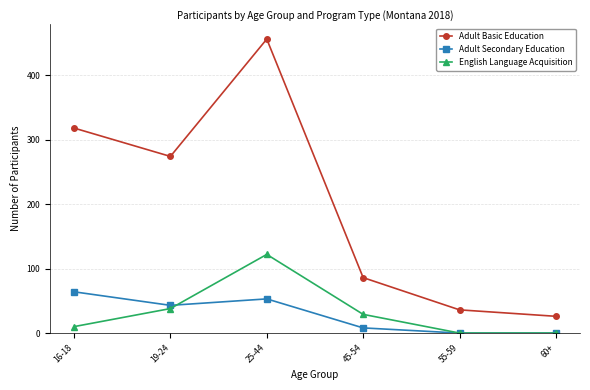

What is the maximum value shown in the chart?

456